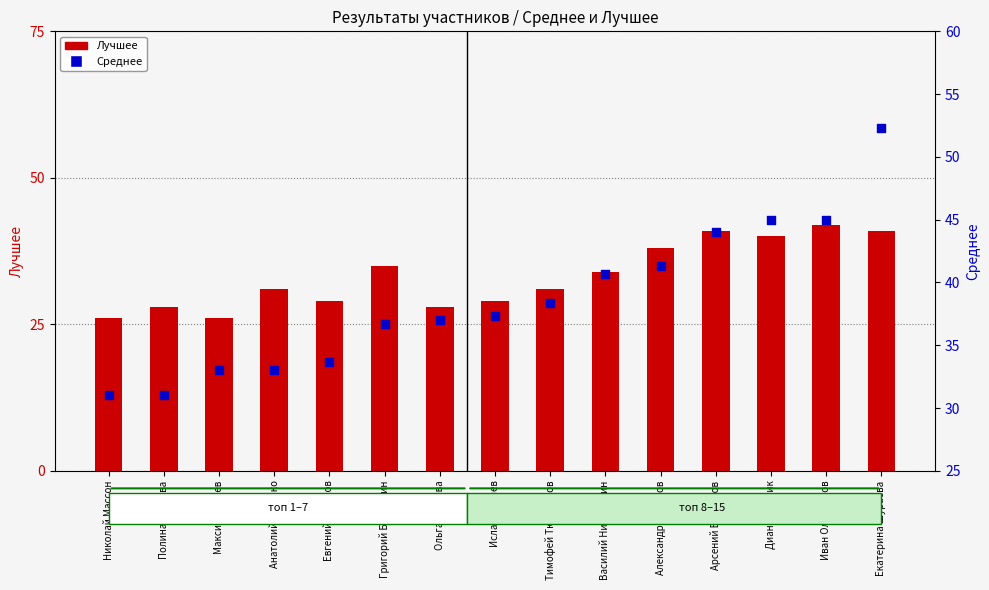

At how many categories does at least one series exceed 28?

15